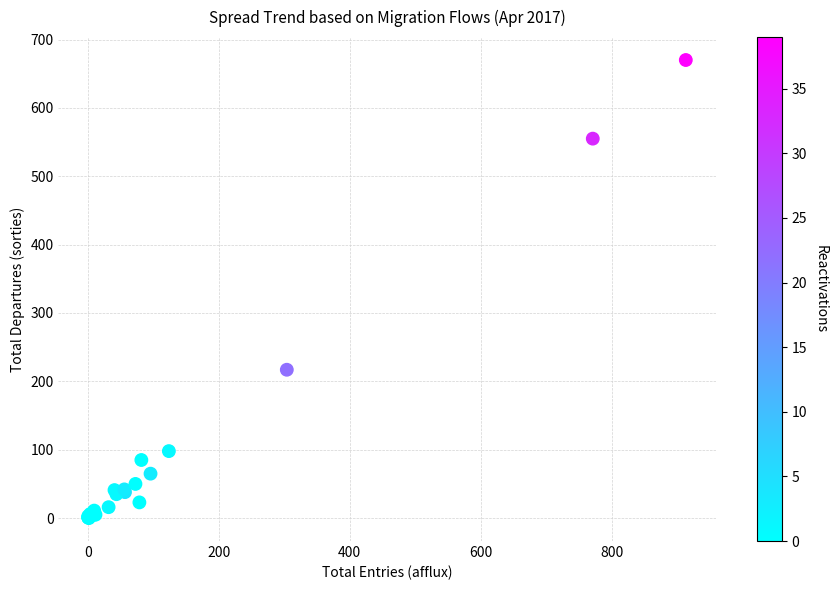

What Y value in the scatter plot is closest to 335?

217